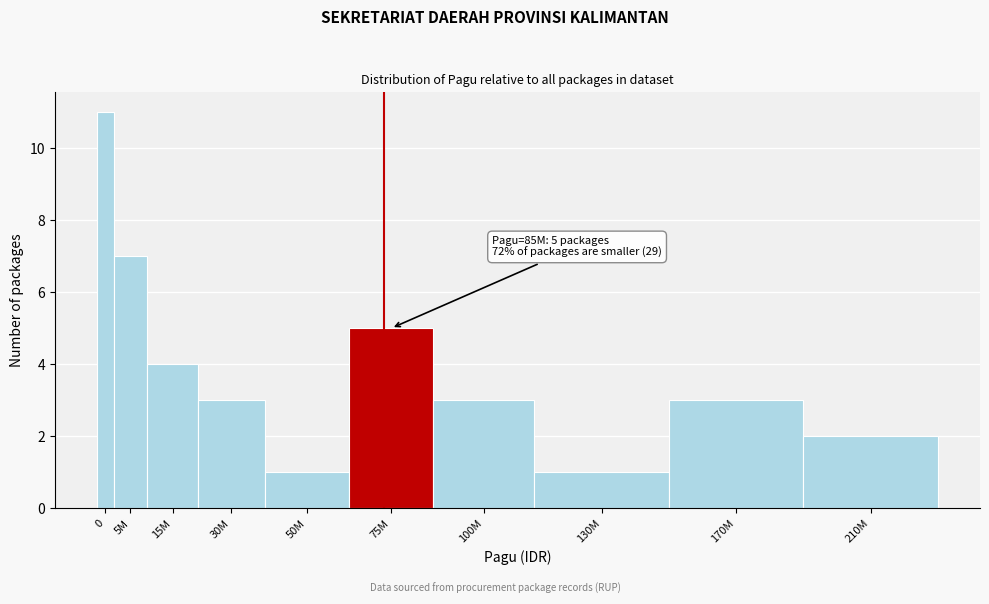

Reading left to right, what are all the values shown in this chart?

0=11	5M=7	15M=4	30M=3	50M=1	75M=5	100M=3	130M=1	170M=3	210M=2